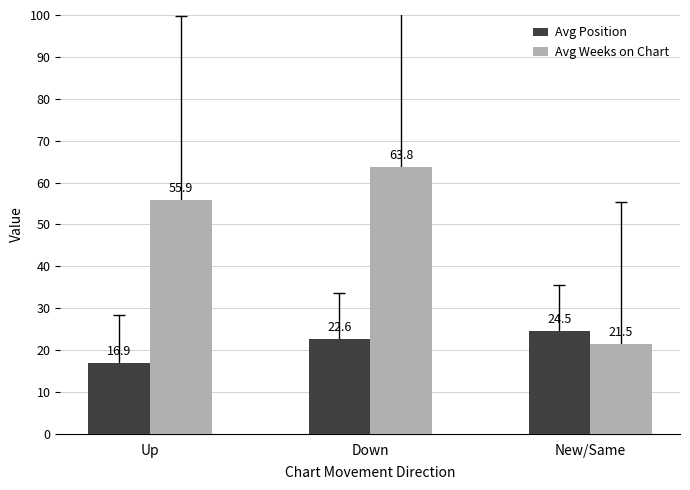

What is the greatest value displayed?

63.8